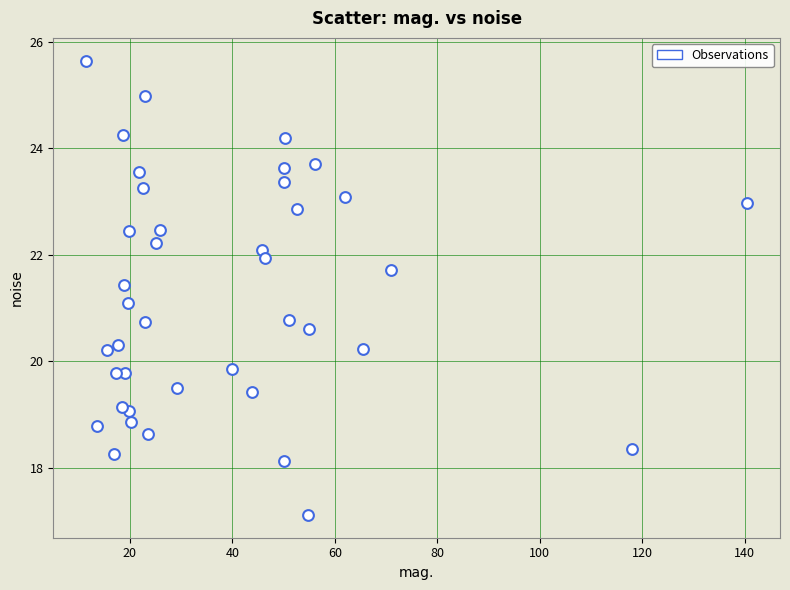

What is the range of X values (max minus min)?

129.0